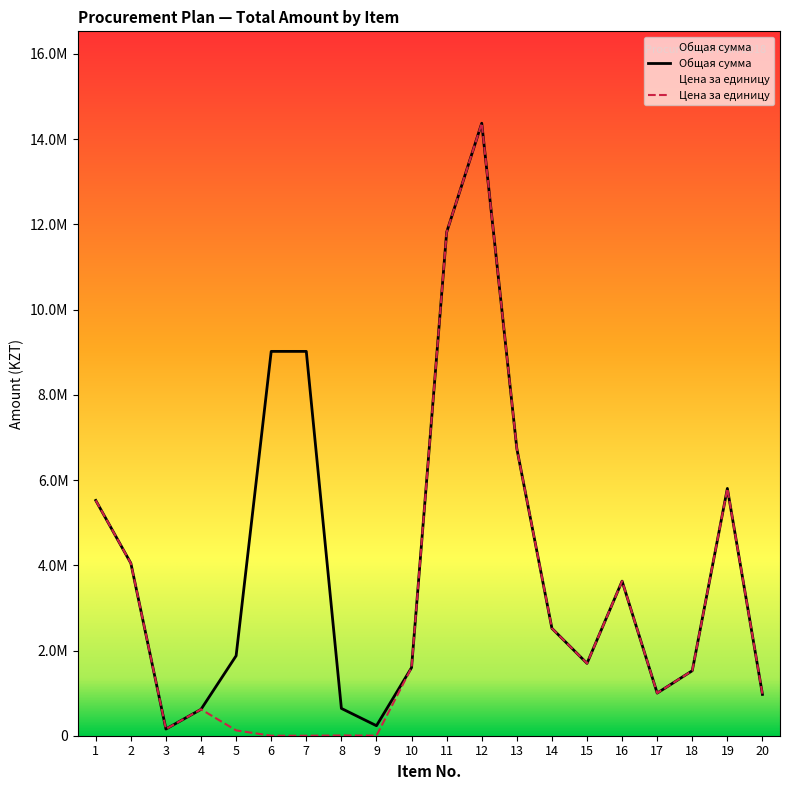

What is the value of the Общая сумма point at the 14th from the left?

2520000.0